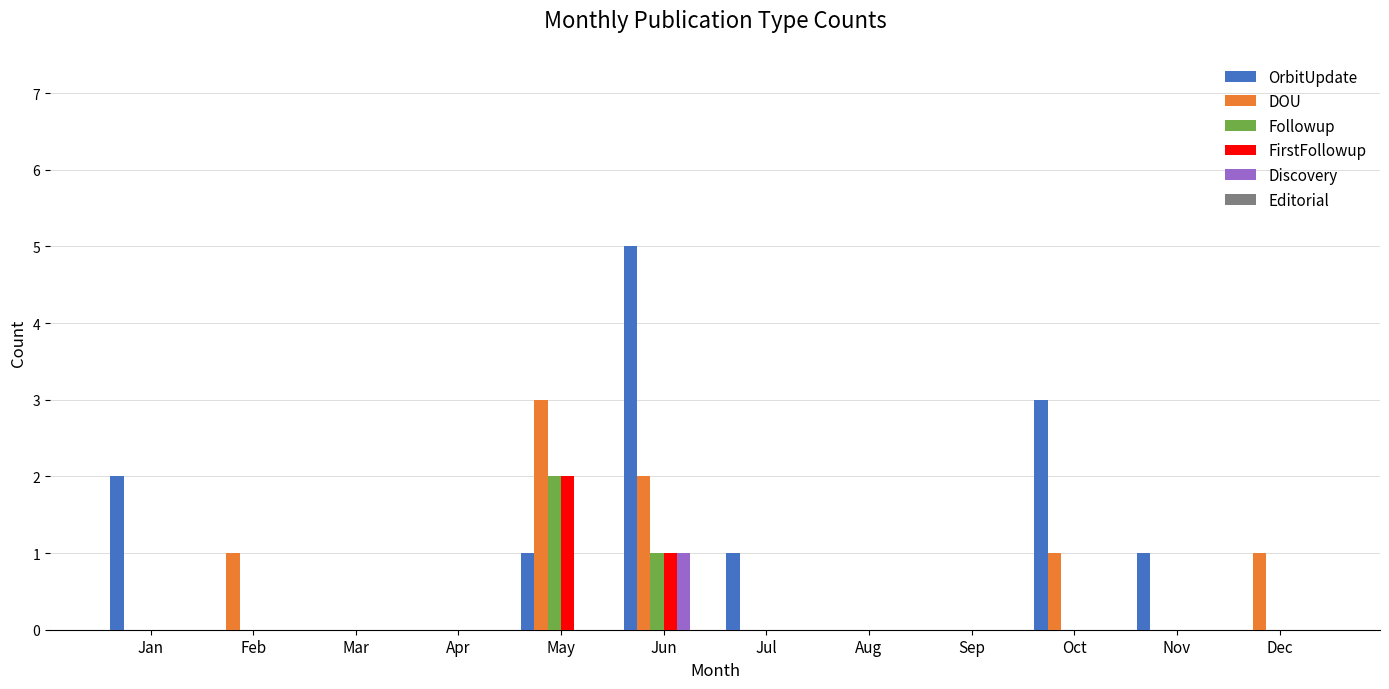

Are the bars horizontal?

No